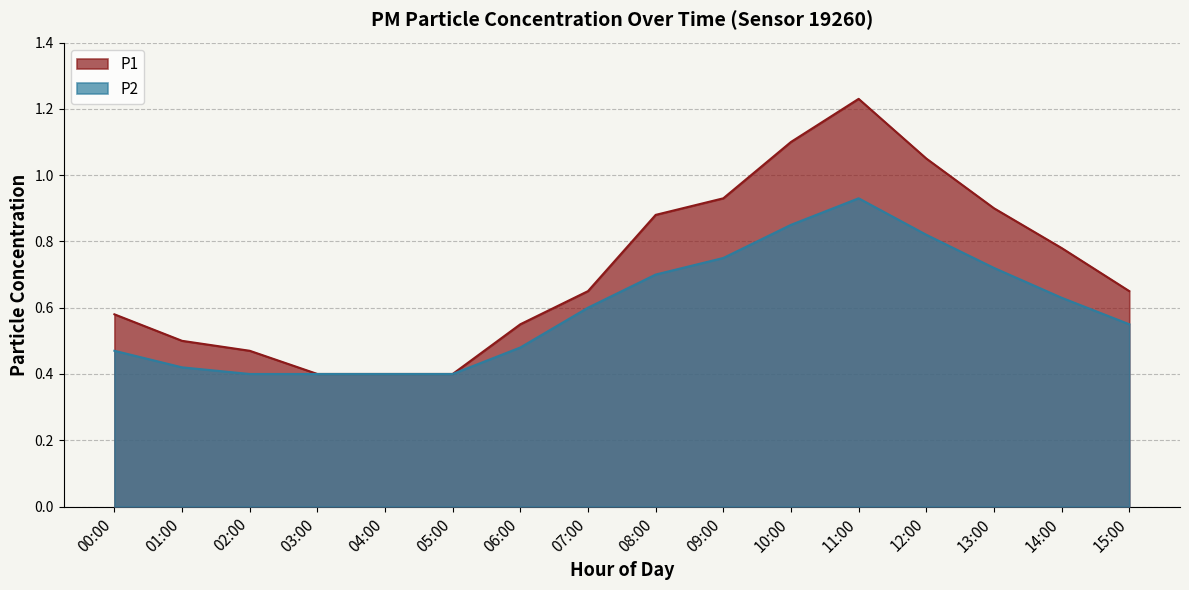

True or false: P2 and P1 intersect in this chart.

False